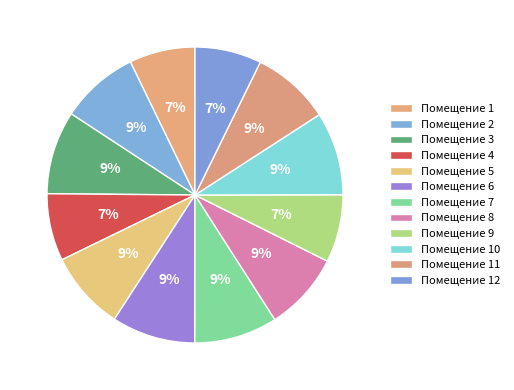

Is there a majority slice in this chart?

No